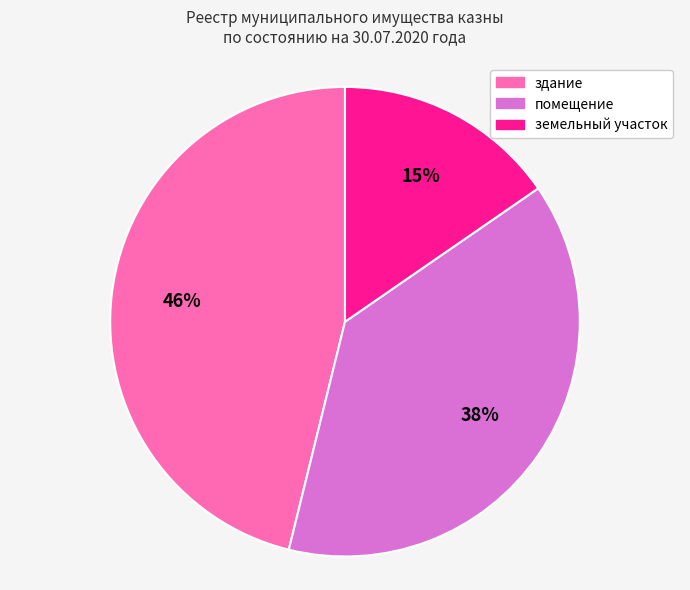

How many segments does this pie chart have?

3